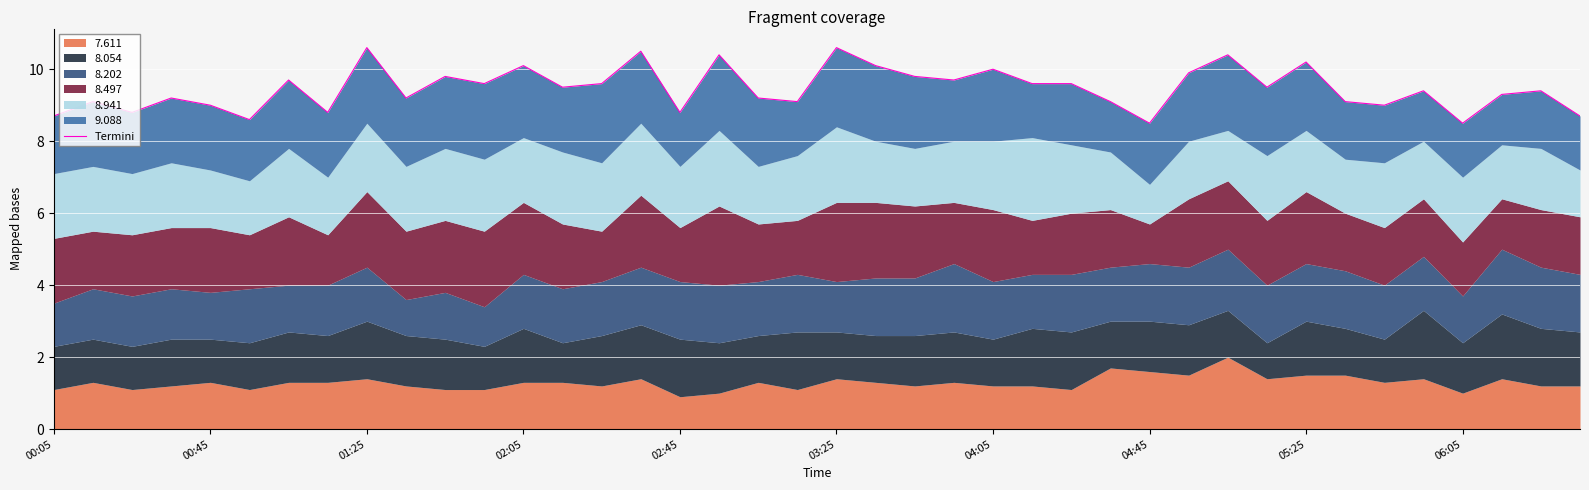

What is the difference between the values at 34 and 11?

0.6